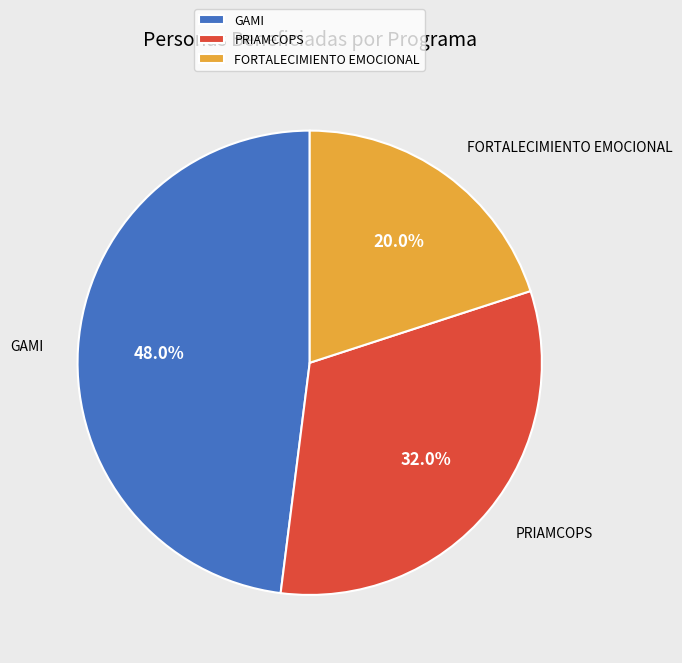

What percentage is the PRIAMCOPS slice, to the nearest percent?

32%